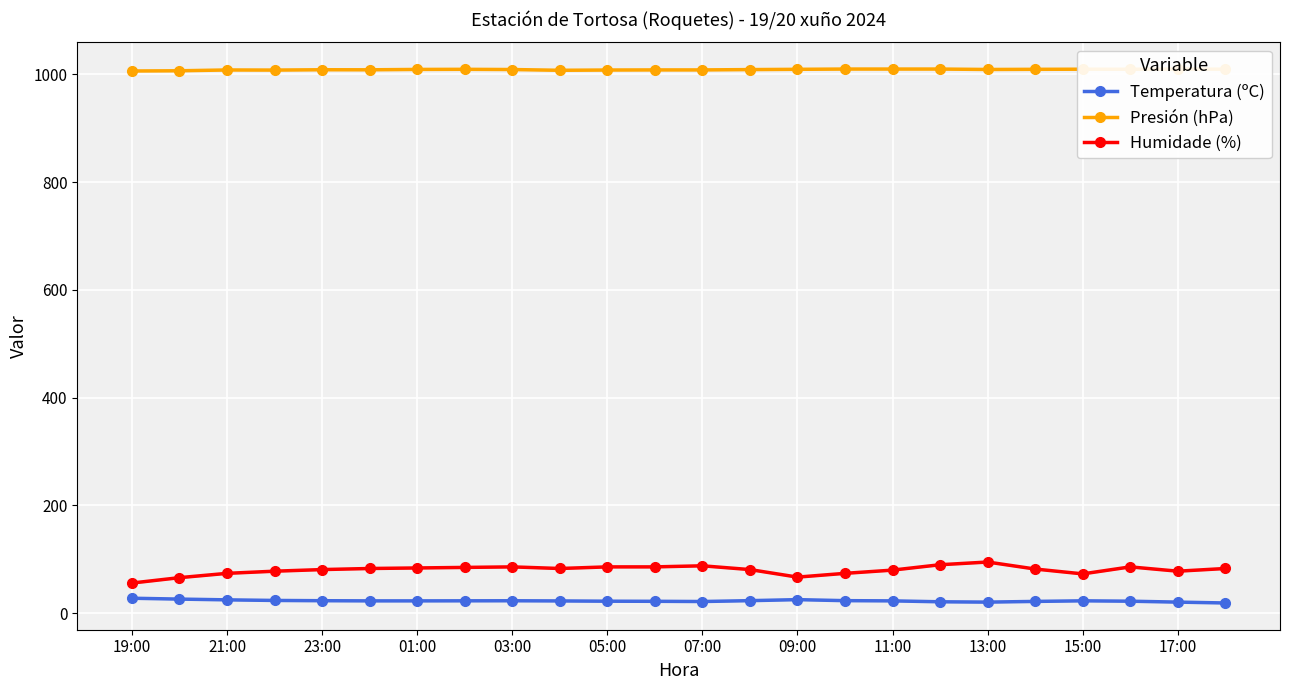

What is the maximum value for Temperatura (ºC)?

27.8